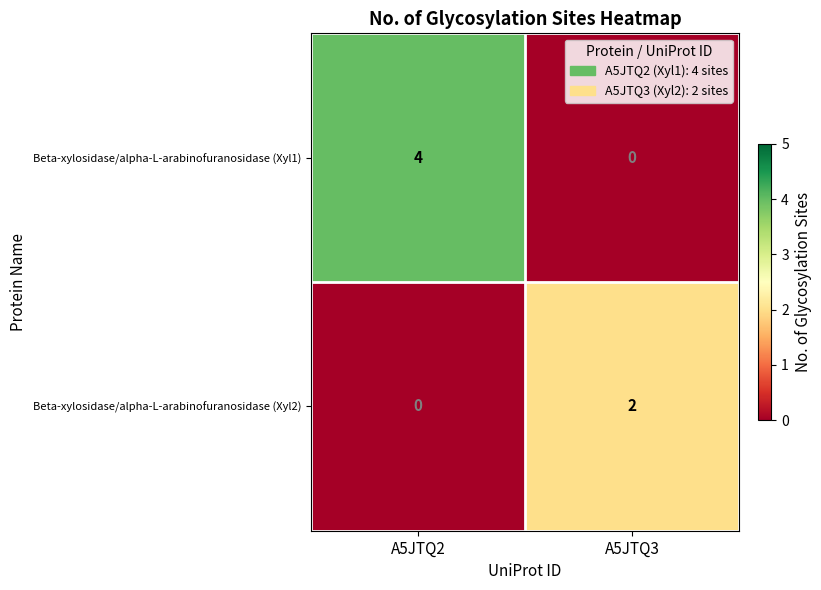

Is it true that Beta-xylosidase/alpha-L-arabinofuranosidase (Xyl1) equals 4 at A5JTQ2?

True